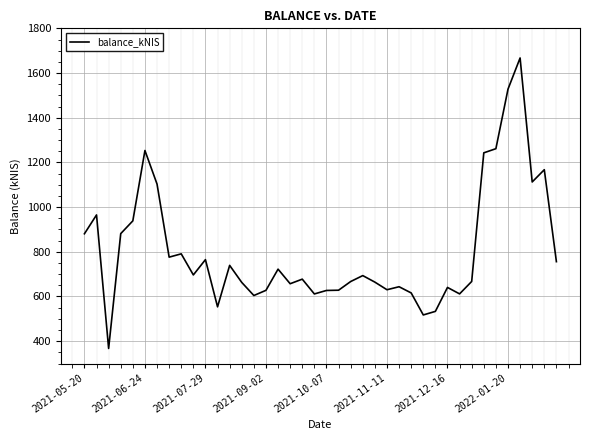

What is the smallest value displayed?

367.4